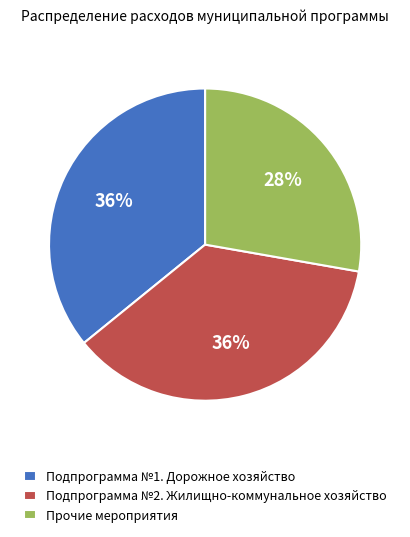

To the nearest percent, what portion does Подпрограмма №1. Дорожное хозяйство represent?

36%